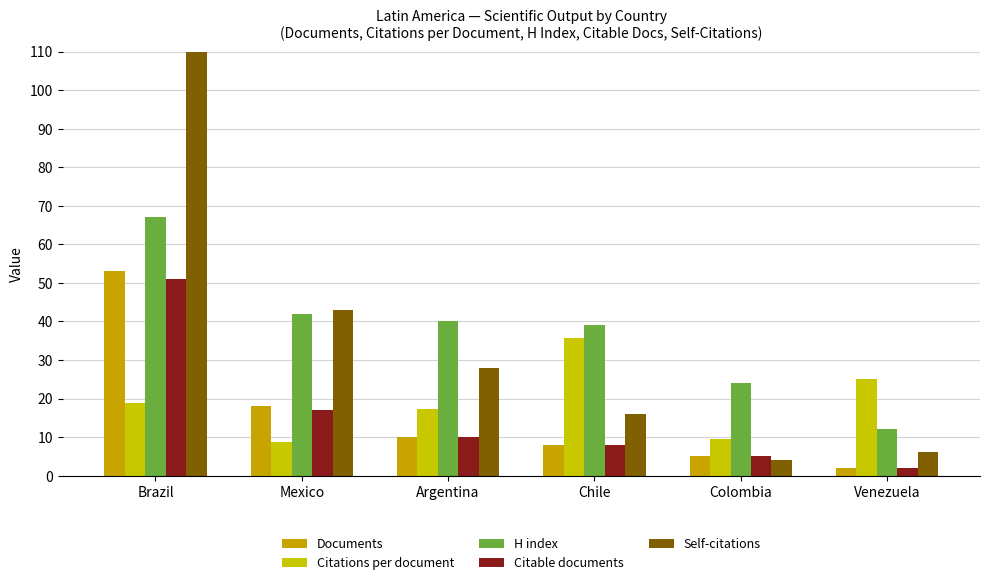

What is the difference between the maximum and minimum values in the H index series?

55.0